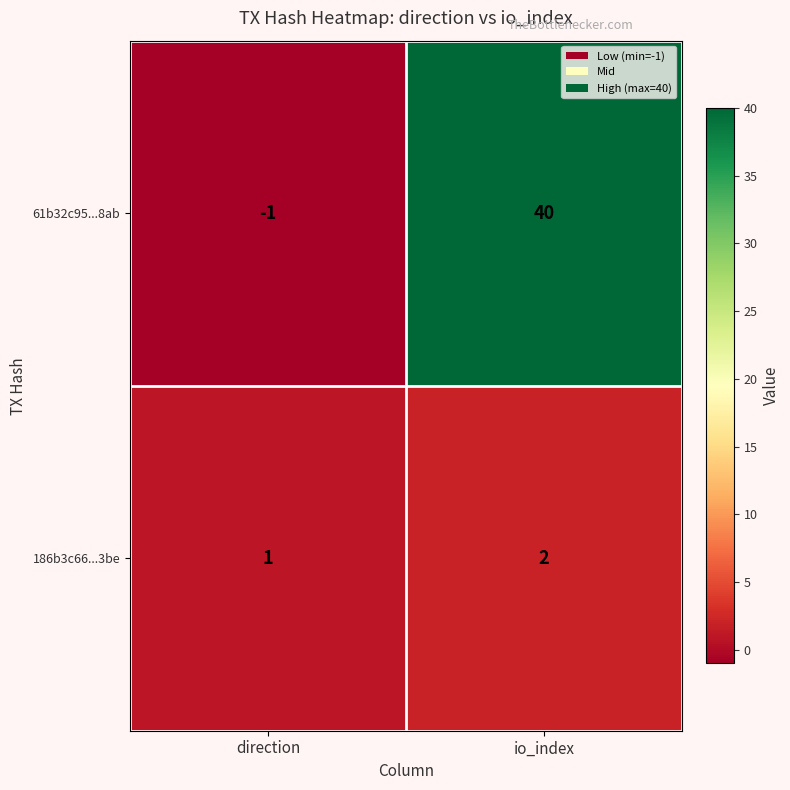

What is the sum of all 61b32c95...8ab values?

39